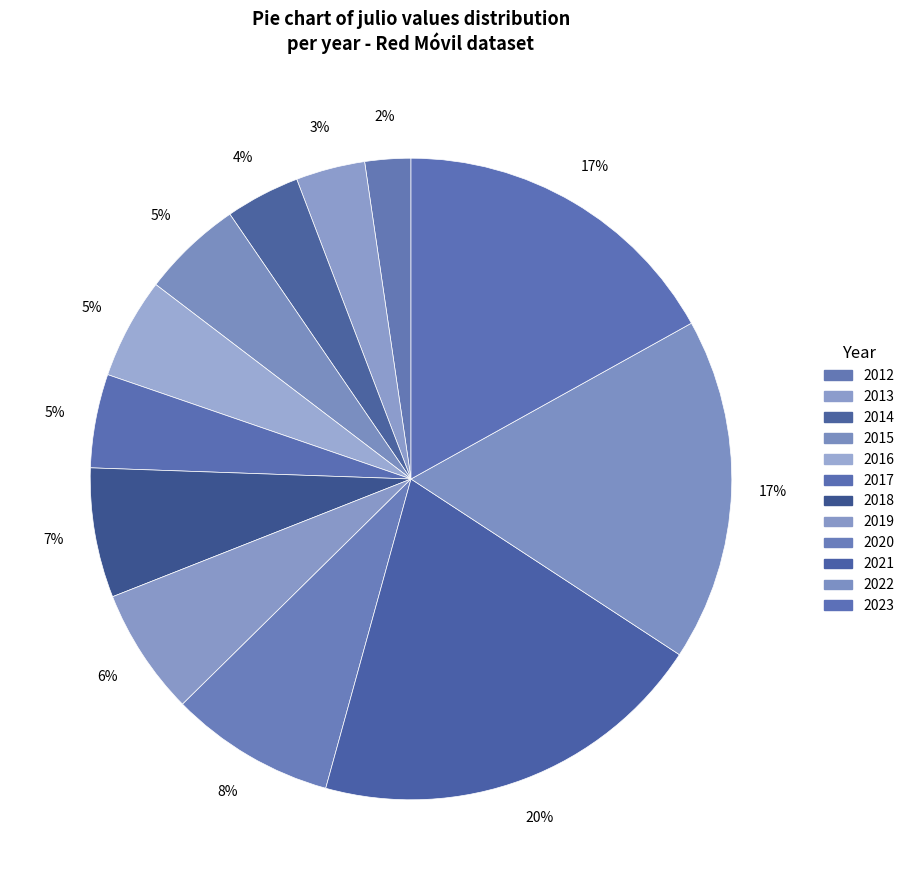

How many slices are in this pie chart?

12